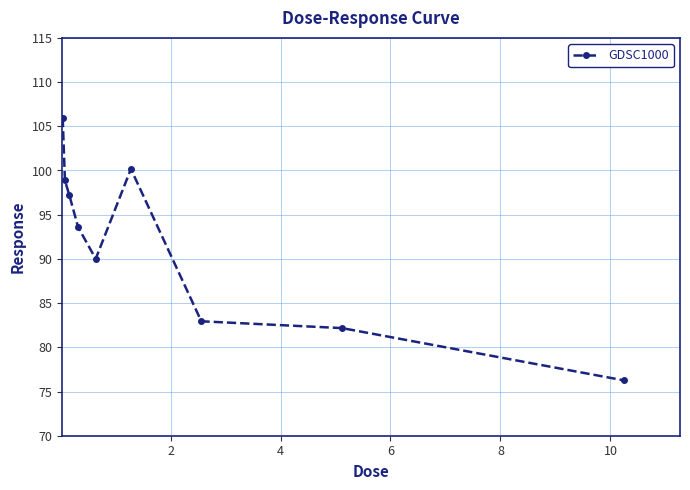

What is the sum of all values?

827.2